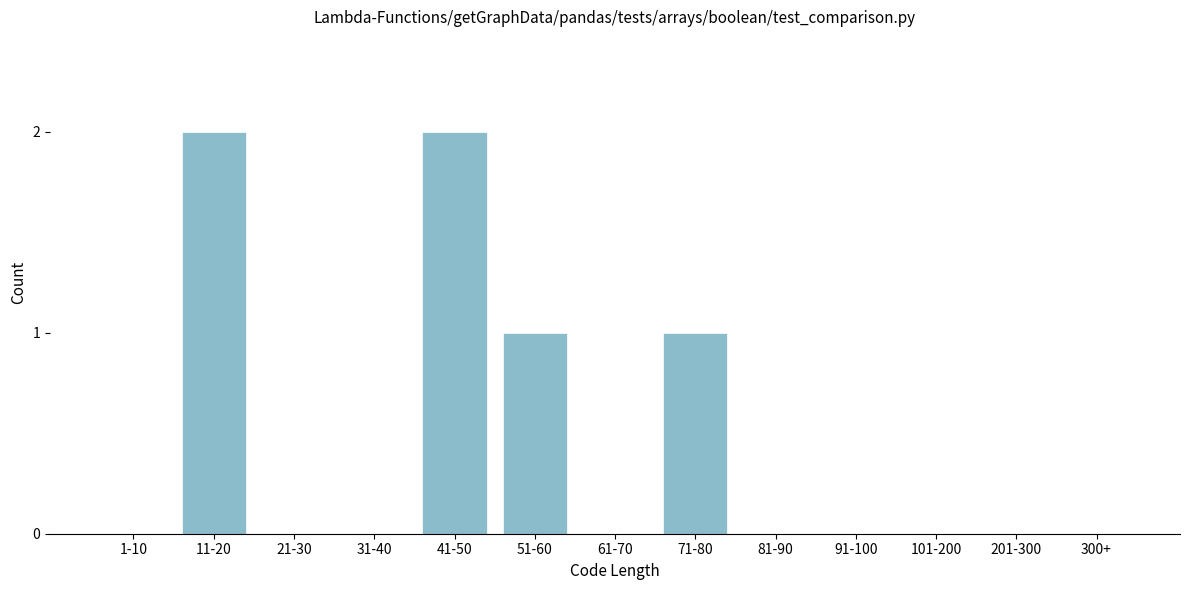

Reading right to left, transcribe all the data shown in this chart.

300+=0	201-300=0	101-200=0	91-100=0	81-90=0	71-80=1	61-70=0	51-60=1	41-50=2	31-40=0	21-30=0	11-20=2	1-10=0